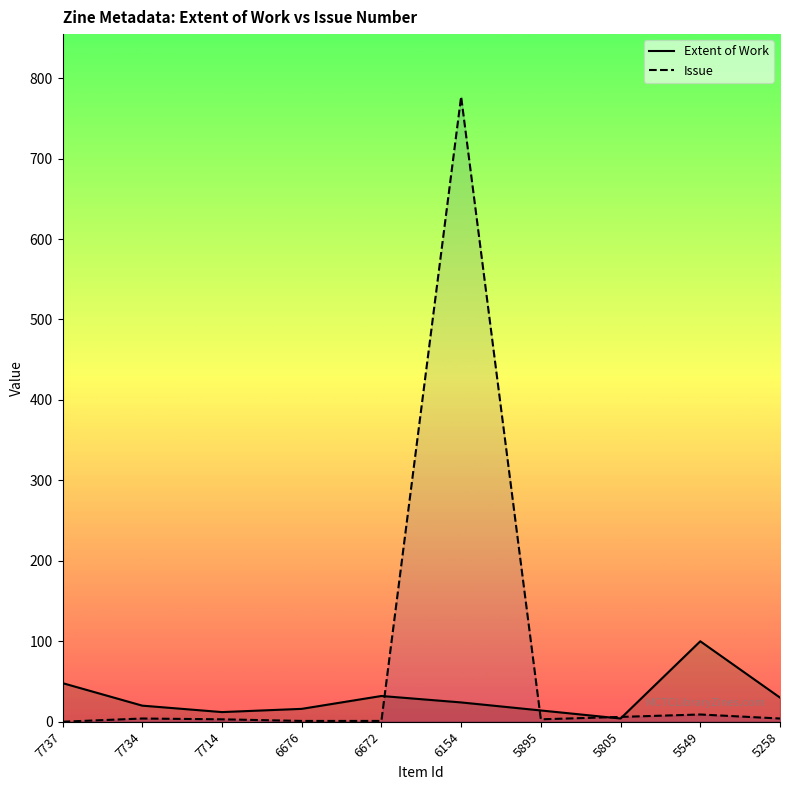

Does the chart display data point markers on the line(s)?

No